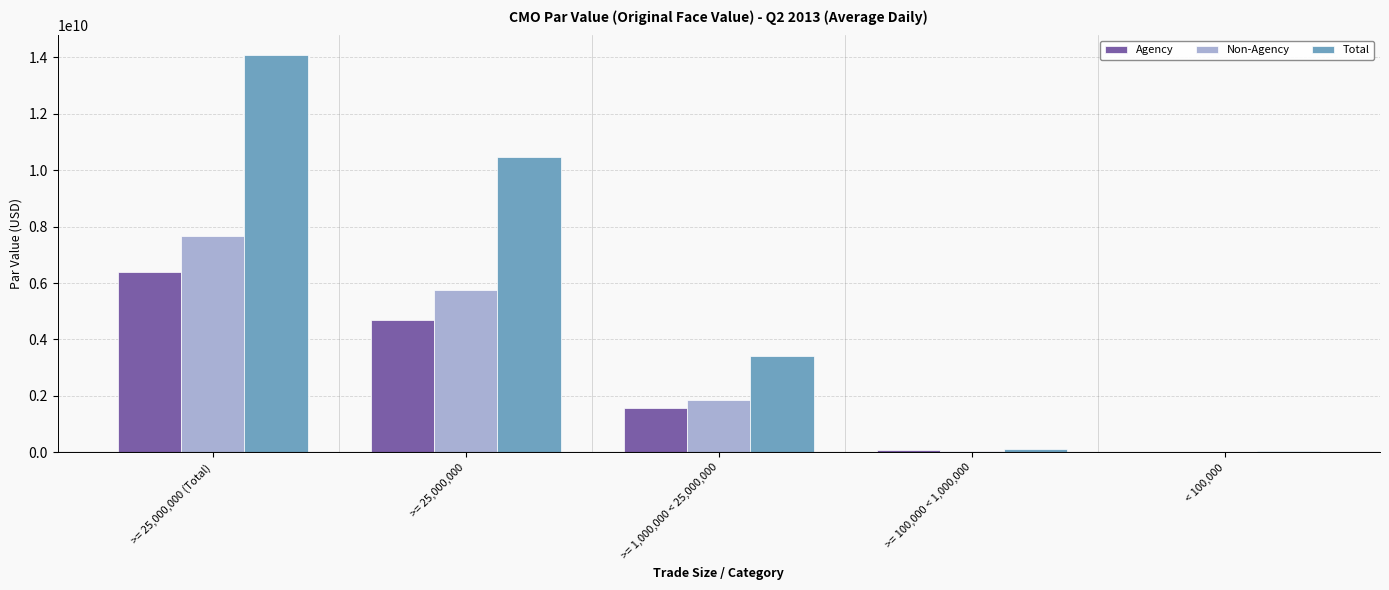

What is the difference between the Total values at < 100,000 and >= 25,000,000 (Total)?

14022650322.7